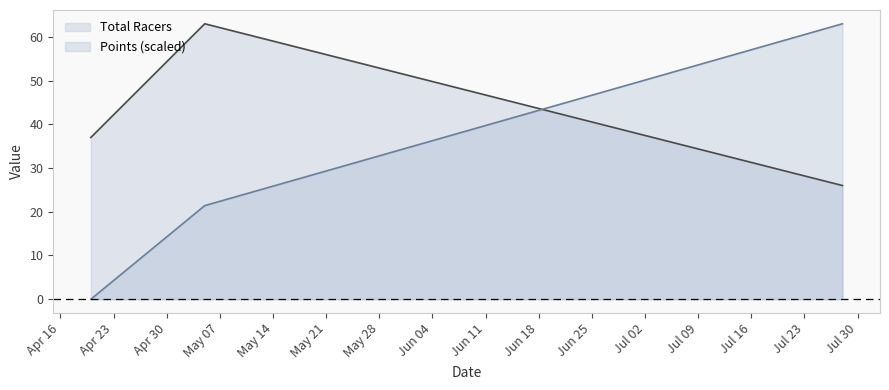

The Points series shows 30.8 at 2012-04-20. True or false?

False